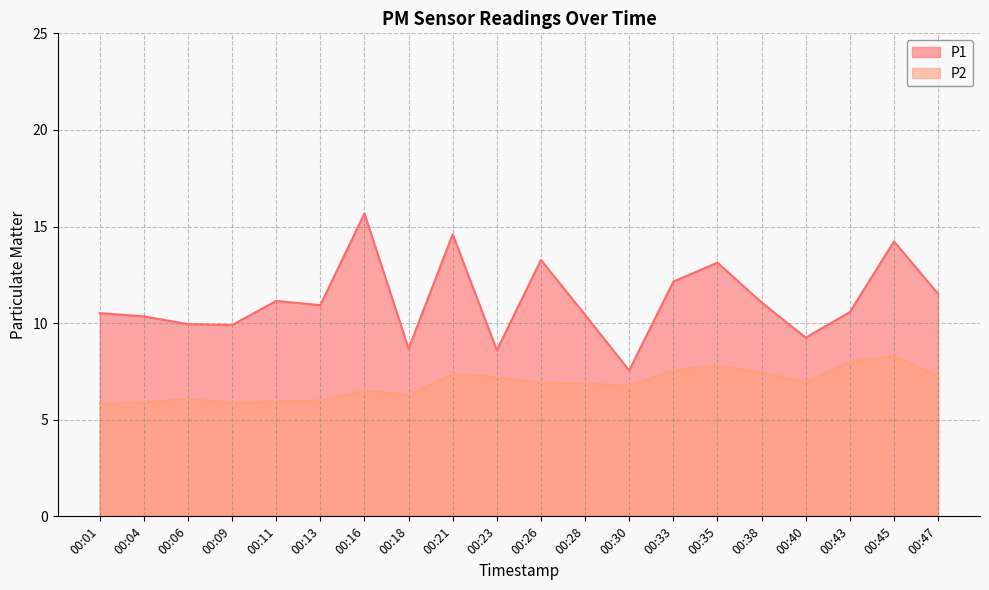

At which category is the sum across all series the highest?

00:45